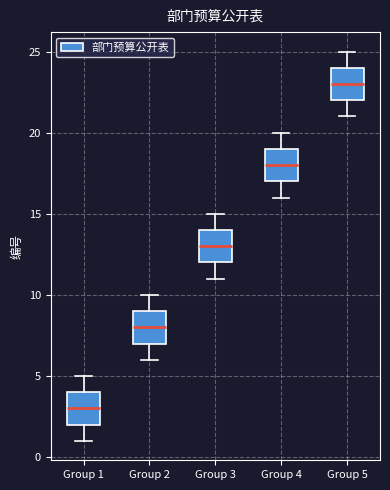

Where is the lower edge of the box for Group 2 on the y-axis? The values are not printed on the chart, so give them approximately, as read against the axis.

7